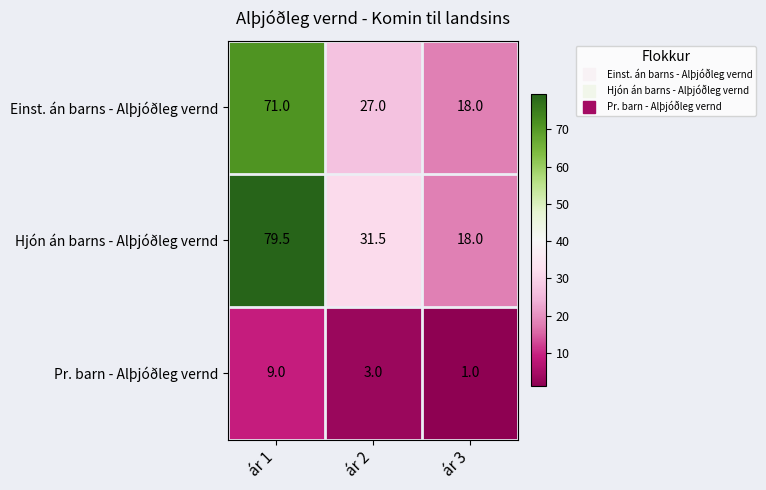

List the series in order of their peak value, lowest first.

Pr. barn - Alþjóðleg vernd, Einst. án barns - Alþjóðleg vernd, Hjón án barns - Alþjóðleg vernd